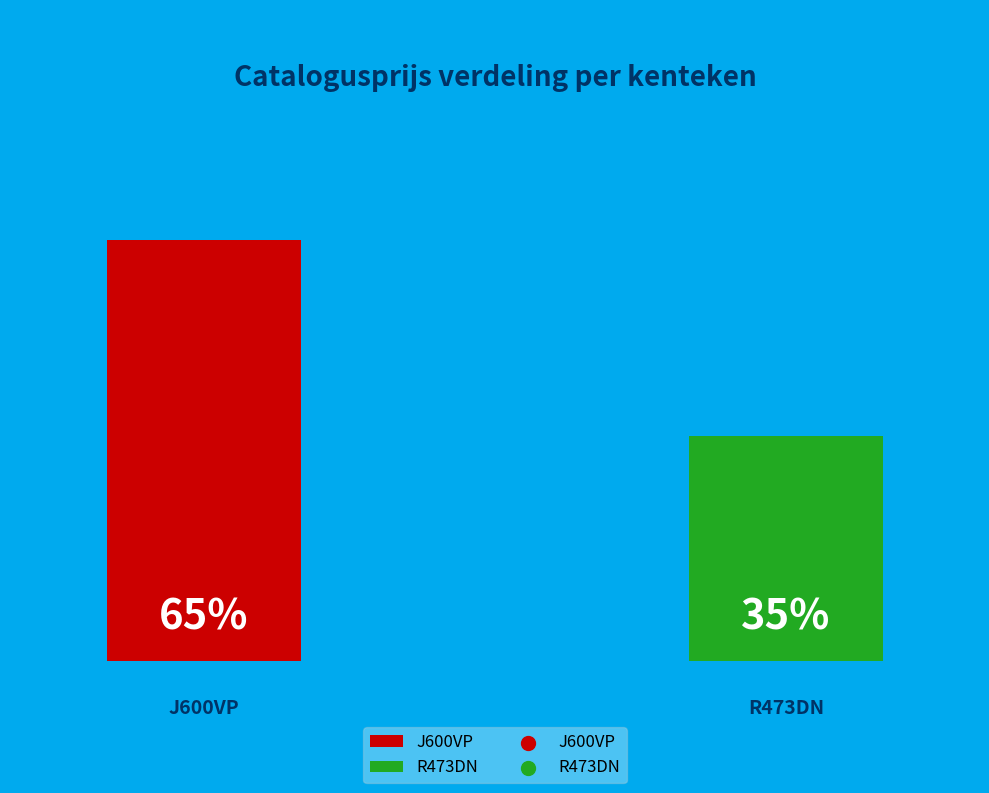

To the nearest percent, what is the difference between the largest and smallest slice percentages?

30%